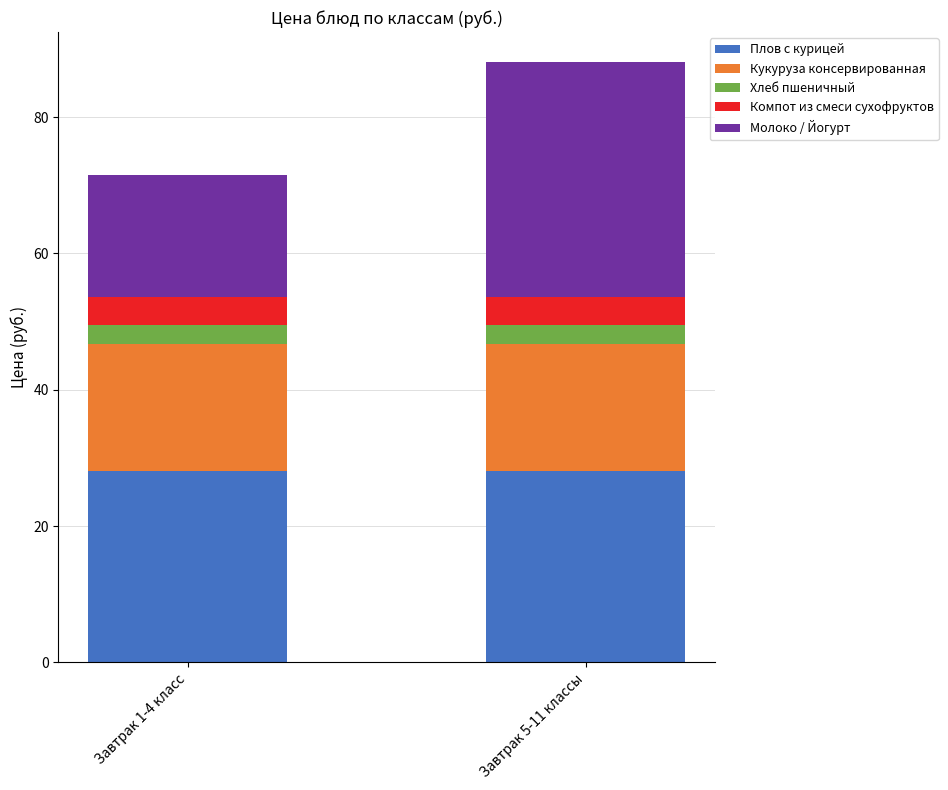

Reading left to right, list the values for the Плов с курицей series.

Завтрак 1-4 класс=28.1	Завтрак 5-11 классы=28.1